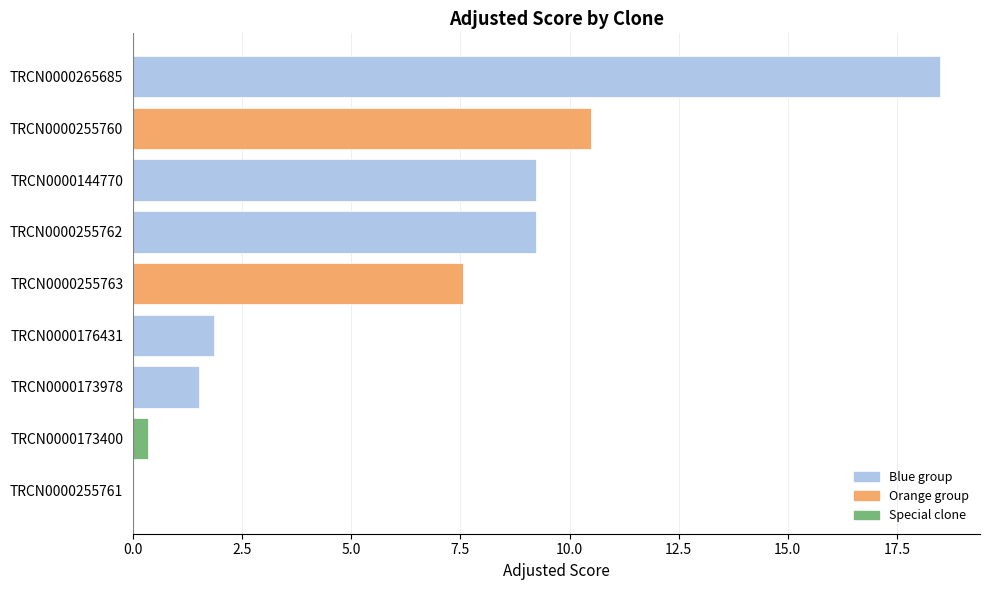

Is it true that the value at TRCN0000265685 is 18.5?

True